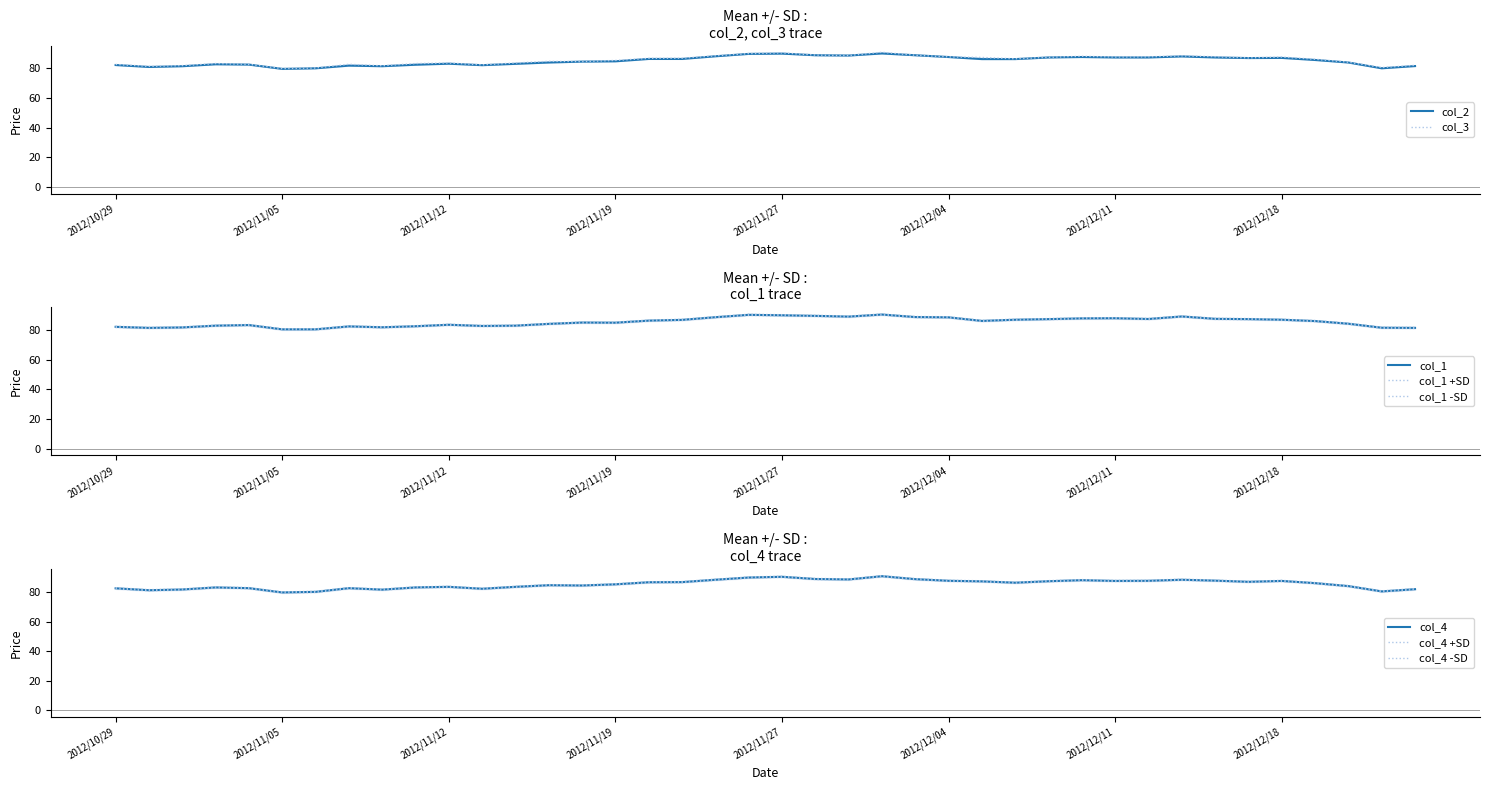

What is the minimum value for col_1?

80.5